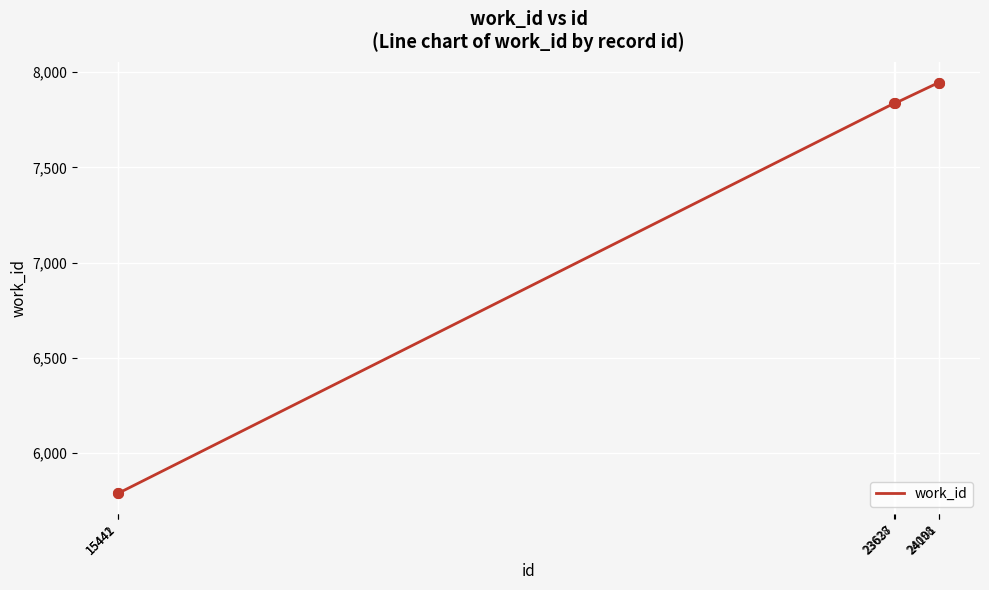

What is the sum of all values?

43140